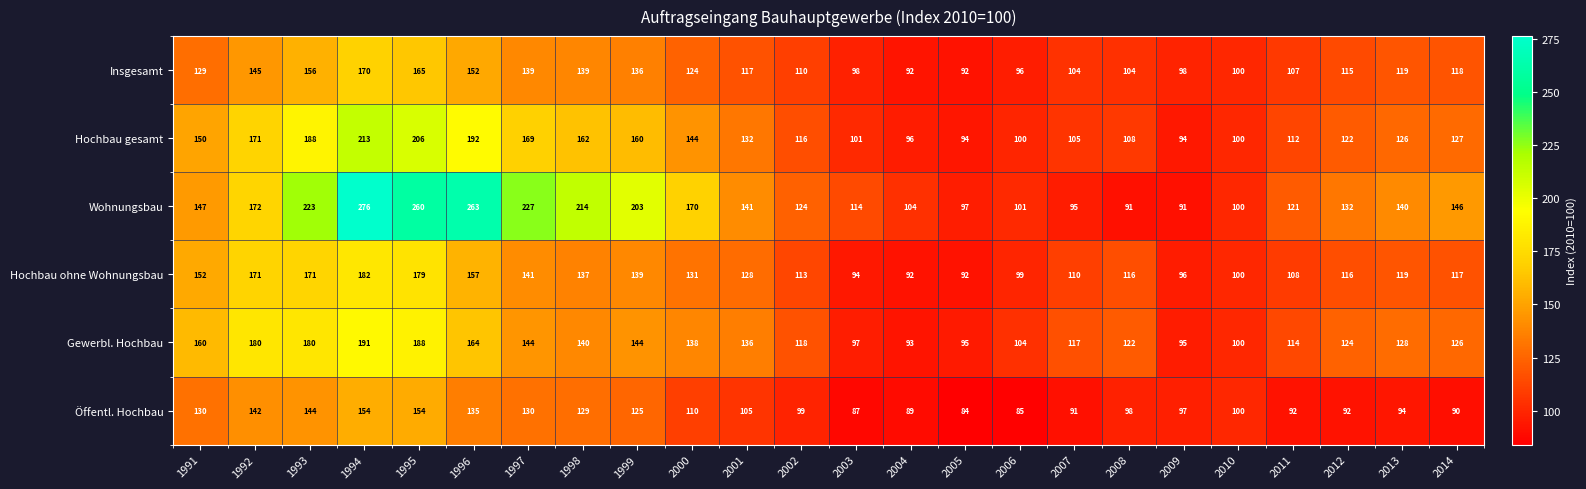

How many series are shown in this chart?

6